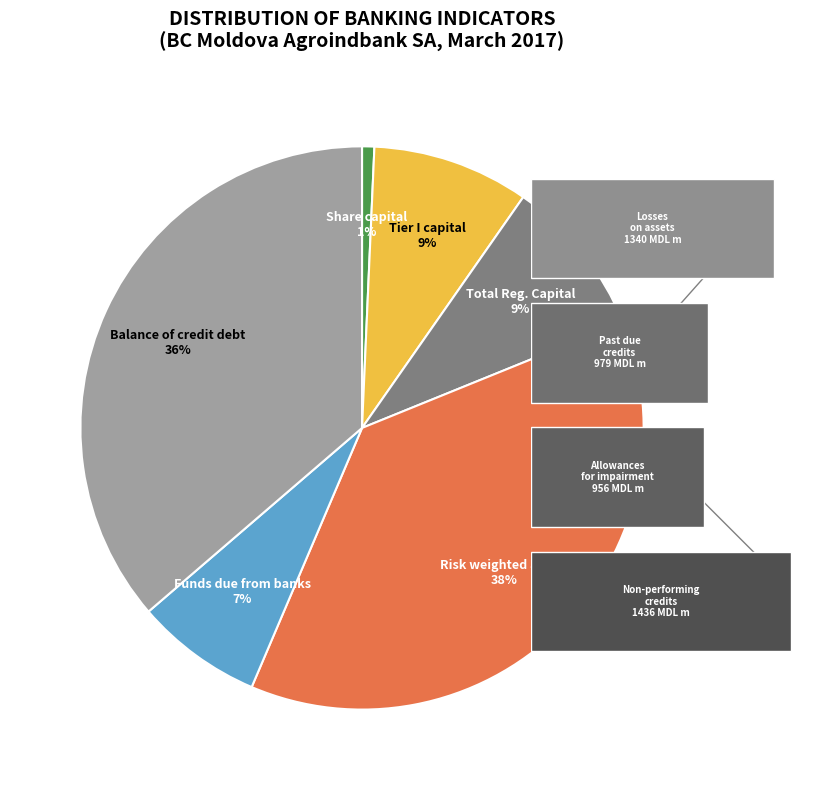

Does Share capital account for over 50% of the chart?

No